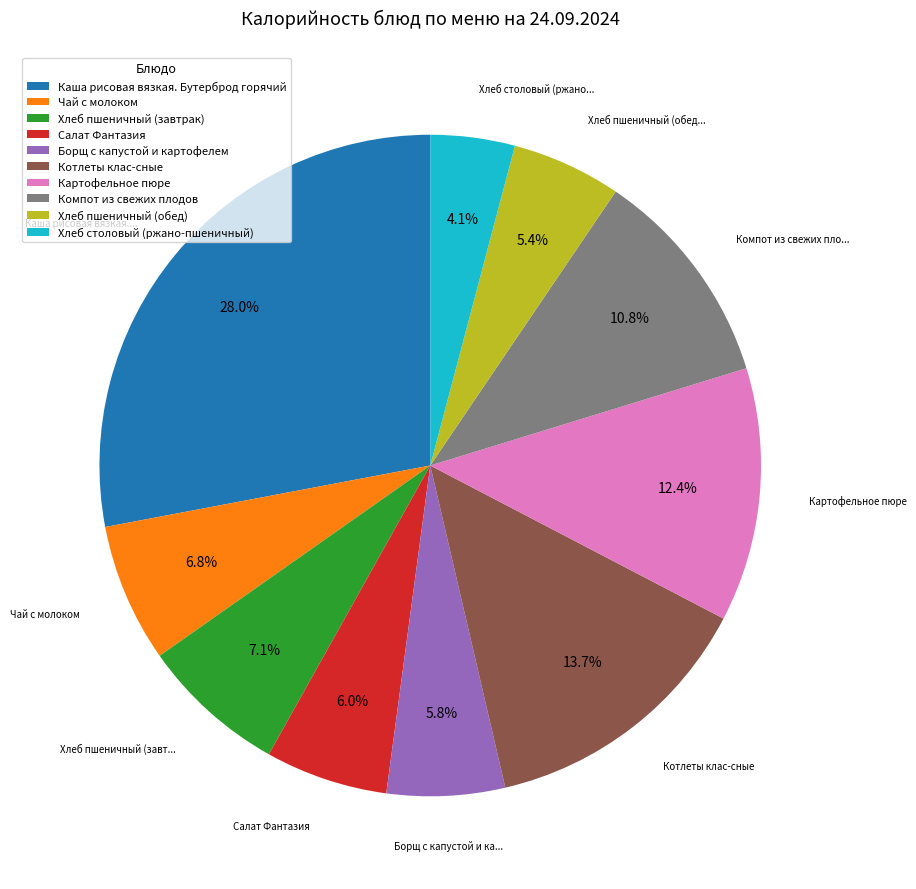

Count the number of slices in the pie.

10